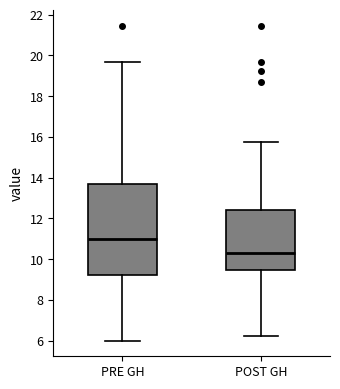

Reading left to right, transcribe this box plot: for each box, give where its median line is, the range the box spans, and where its two whiskers end, as read against the y-axis. The values are not printed on the chart, so give them approximately, as read against the axis.

PRE GH: median 11.0, box 9.2 to 13.6, whiskers 6.0 to 19.6
POST GH: median 10.2, box 9.4 to 12.4, whiskers 6.2 to 15.8